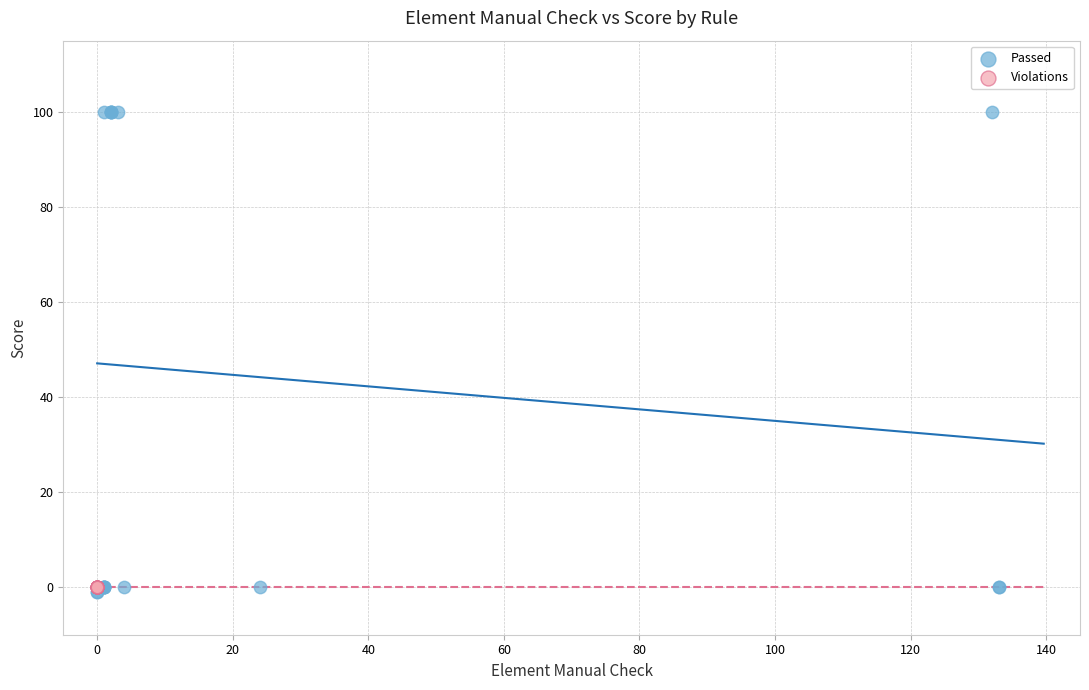

Which series contains the highest Y value?

Passed